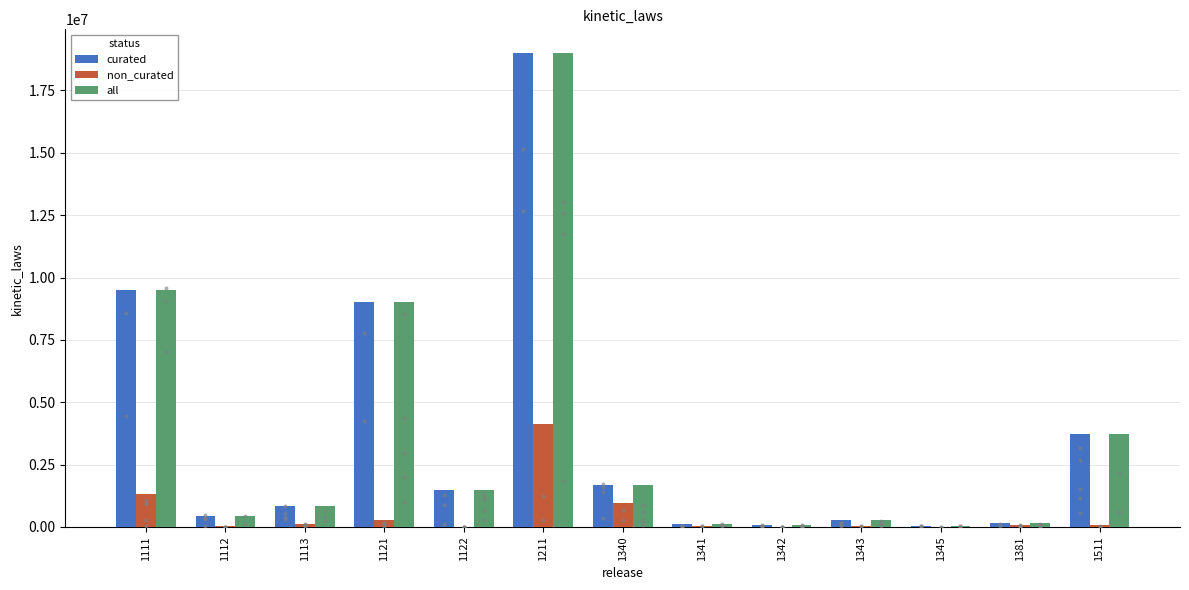

At which category is the sum across all series the highest?

1211